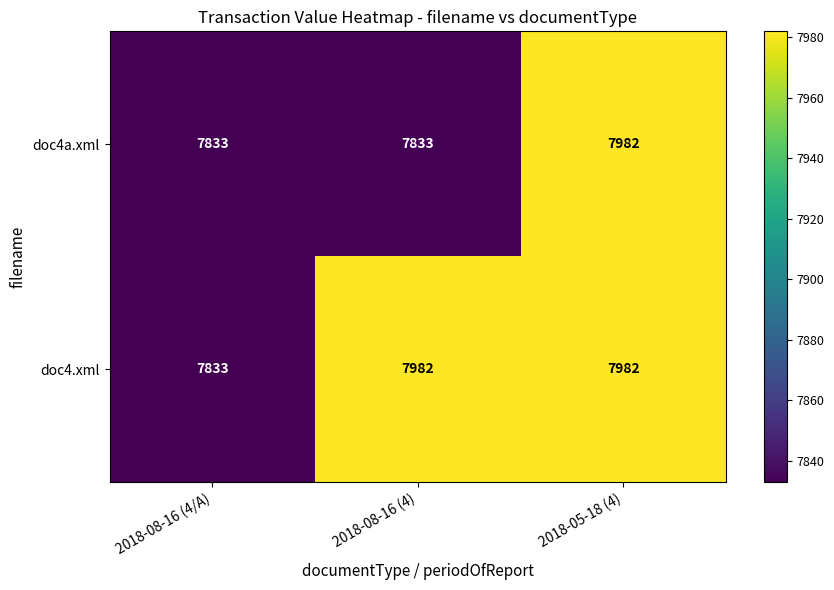

The doc4.xml series shows 7982 at 2018-08-16 (4). True or false?

True